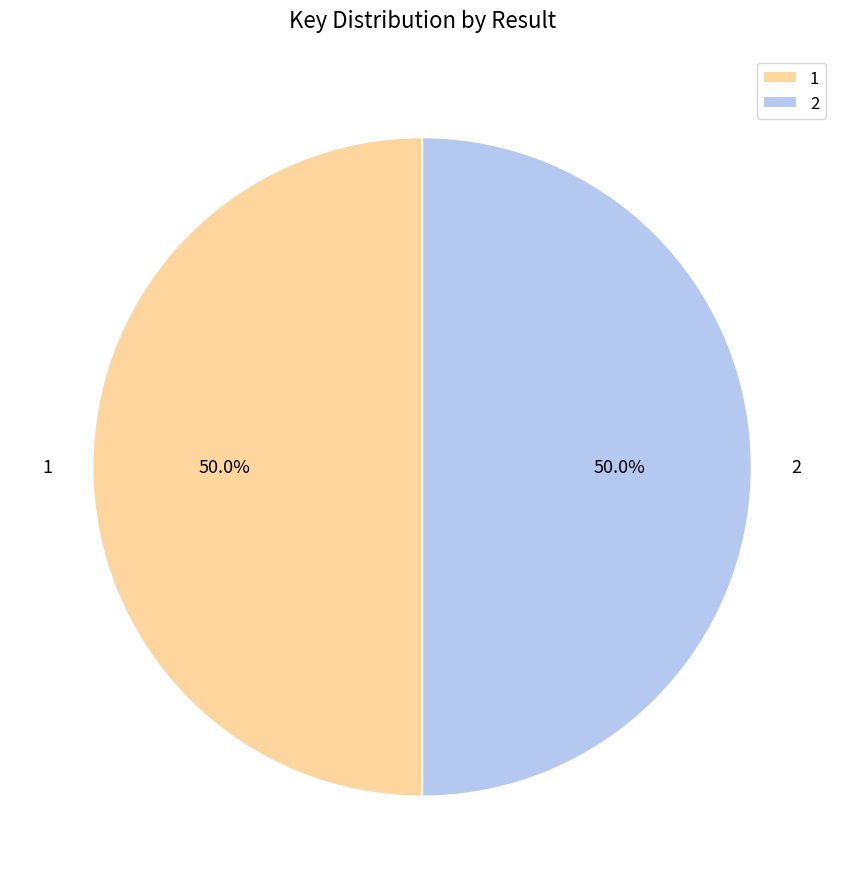

What portion of the pie excludes 2?

50.0%